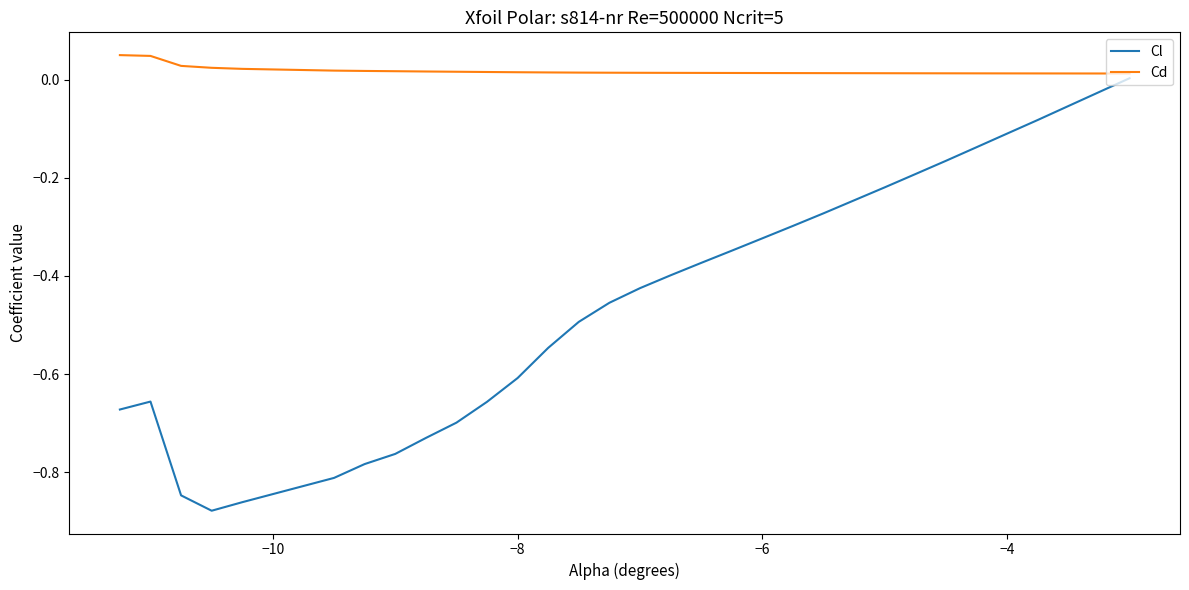

True or false: Cl and Cd cross at least once.

False